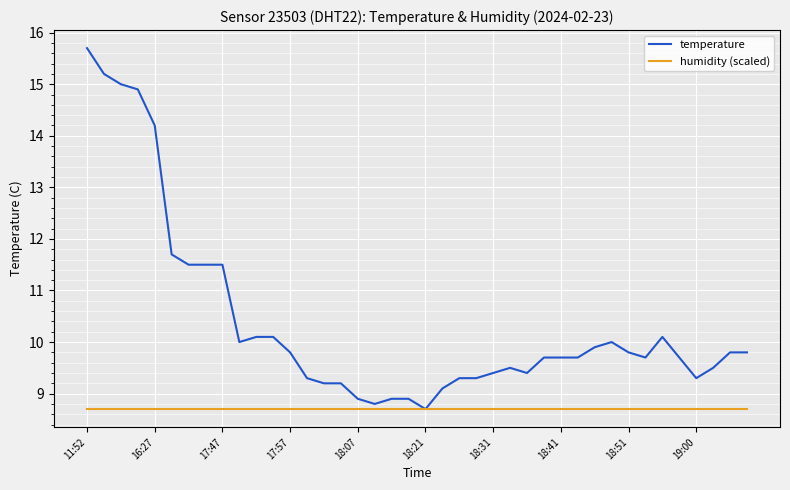

Which series has the widest spread of values?

temperature